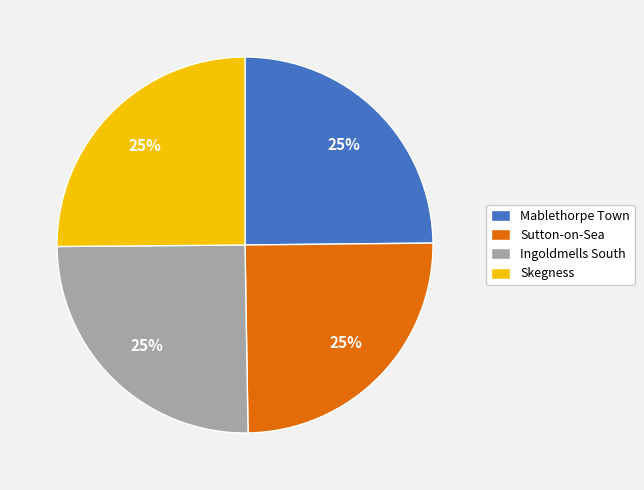

Is there a majority slice in this chart?

No